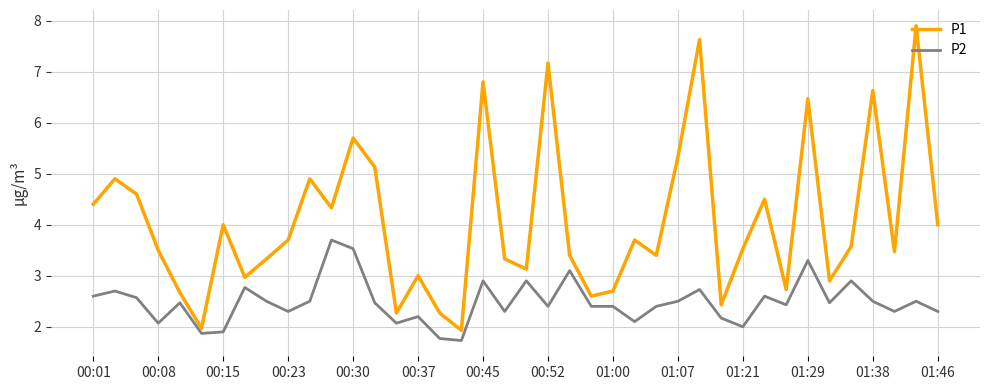

List the series in order of their overall mean, highest first.

P1, P2